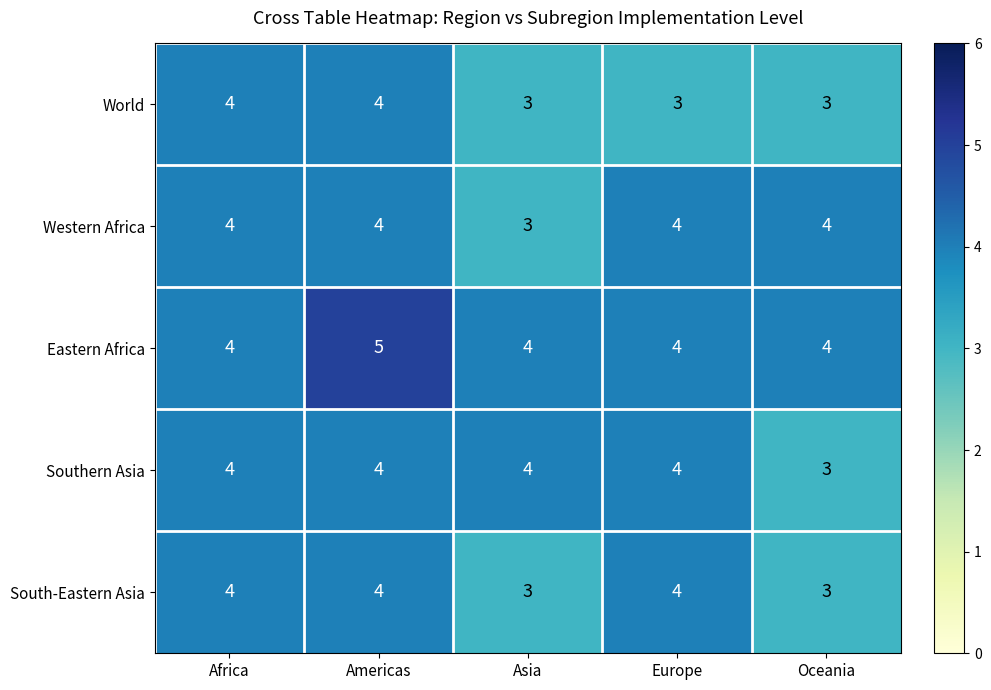

True or false: Western Africa has a value of 5 at Asia.

False